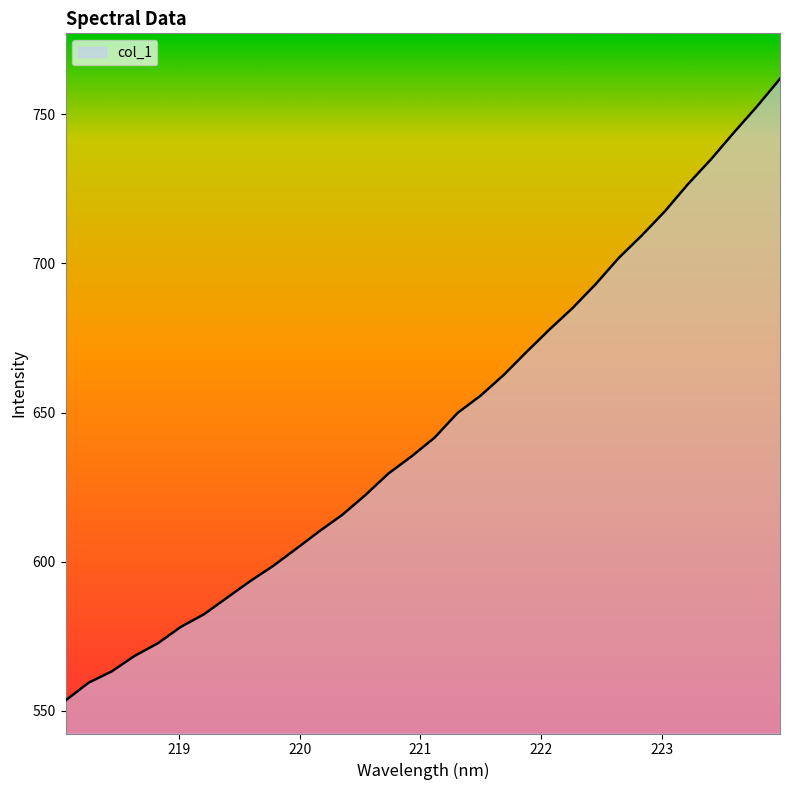

What is the minimum value shown in the chart?

553.5